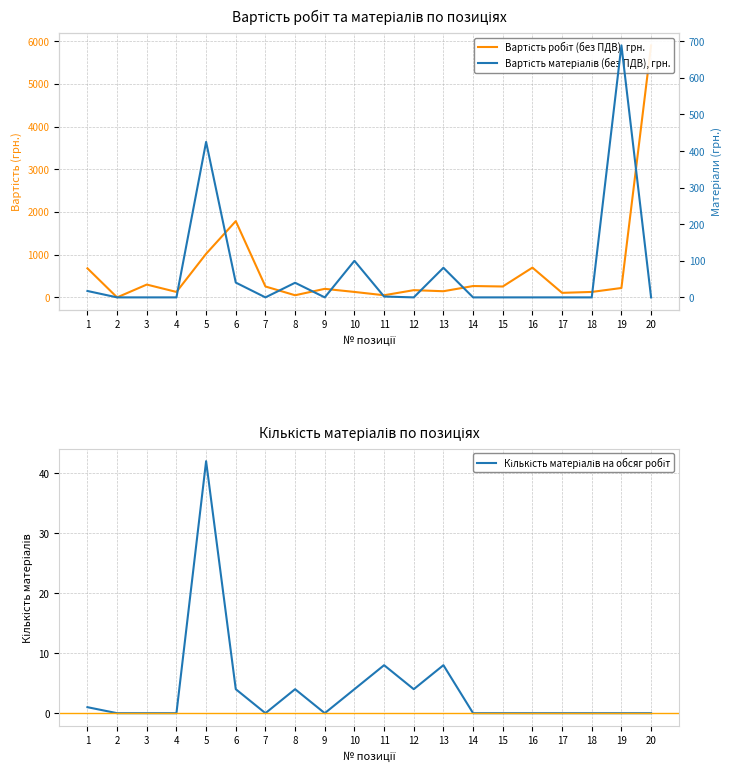

What is the value of the Вартість робіт (без ПДВ), грн. point at the 14th from the left?

265.6